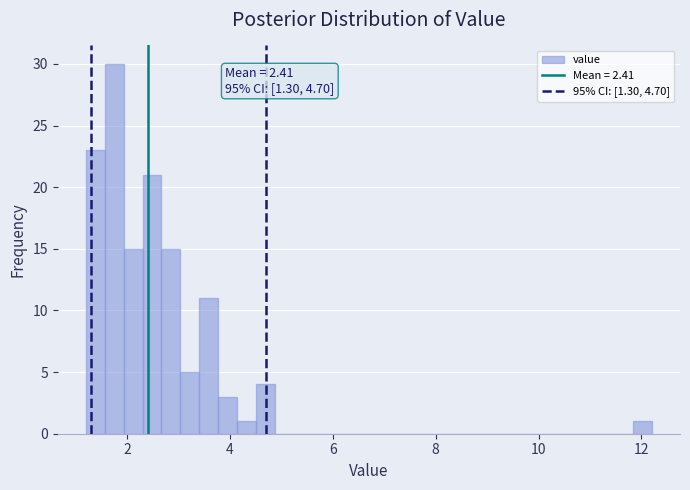

Around what value on the x-axis is the tallest bar? Give the approximate position of its centre, as read against the axis.

1.8